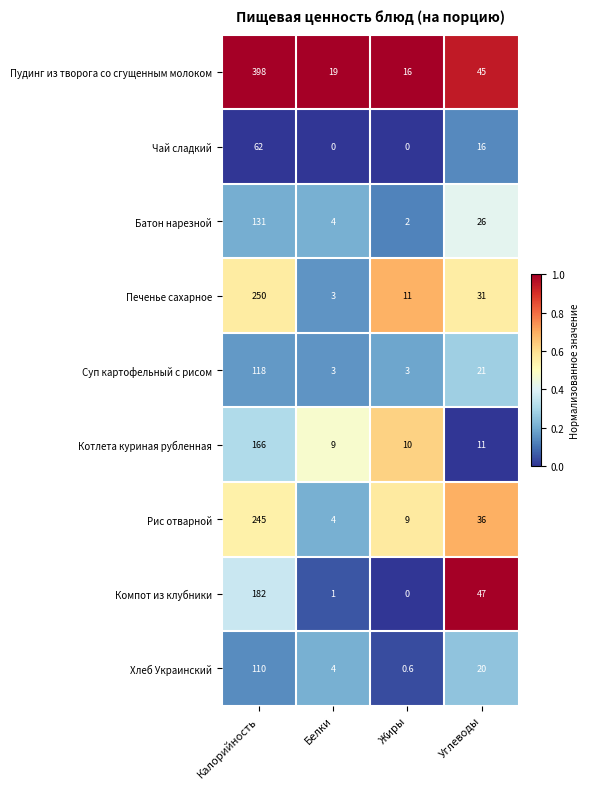

Count the Чай сладкий values in the range 0 to 62.

4